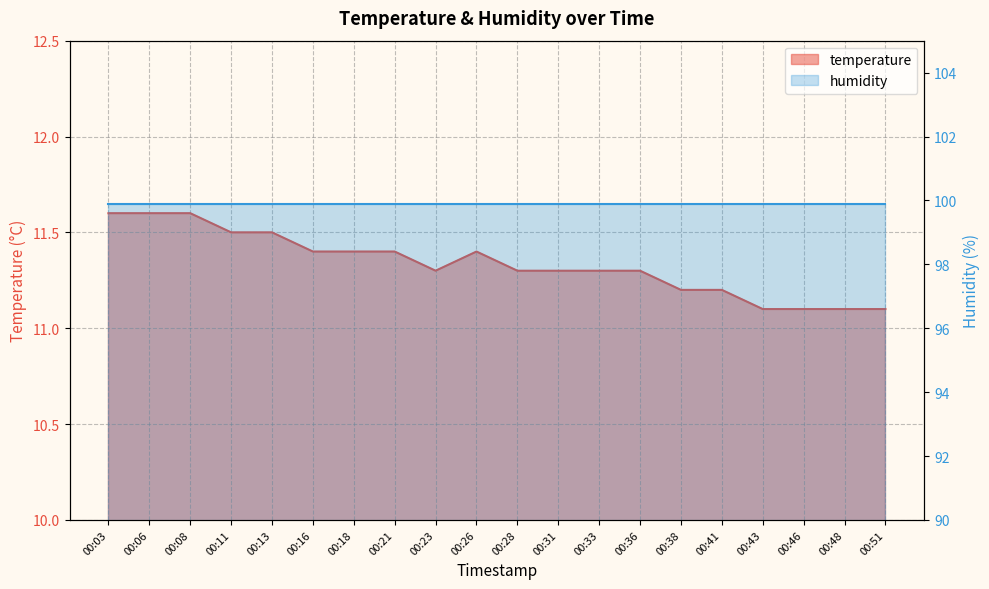

How many data points does each series have?

20